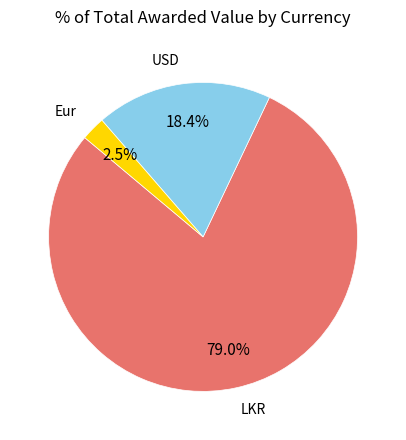

Between Eur and USD, which is larger?

USD